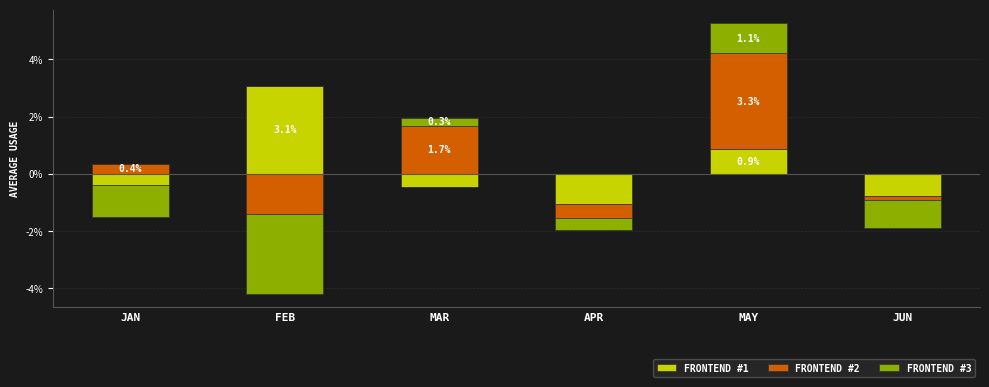

At which category is the sum across all series the highest?

MAY